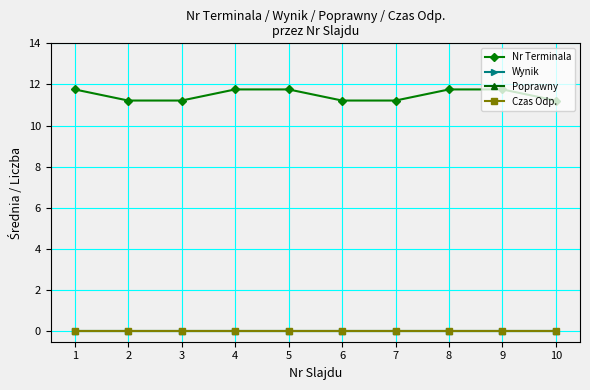

True or false: Poprawny has more than 2 points higher than both neighbors.

False